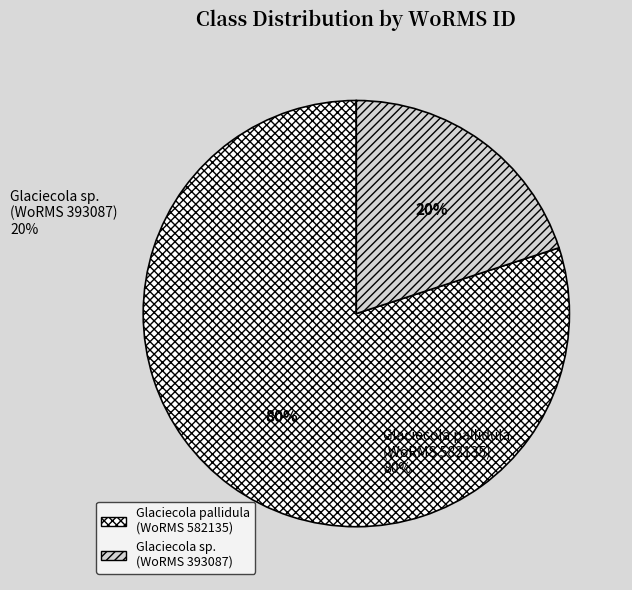

Which slice is the largest?

Glaciecola pallidula (WoRMS 582135)